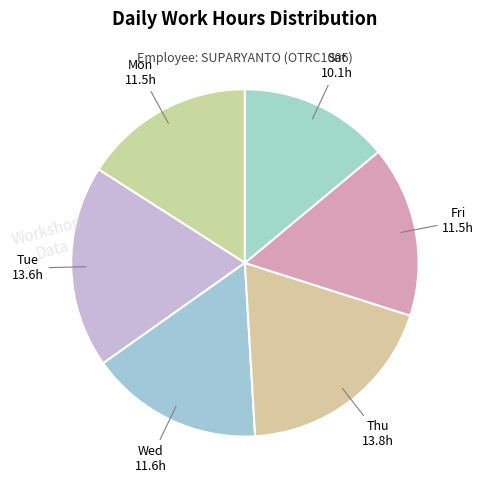

True or false: Wed accounts for 16% of the total.

True